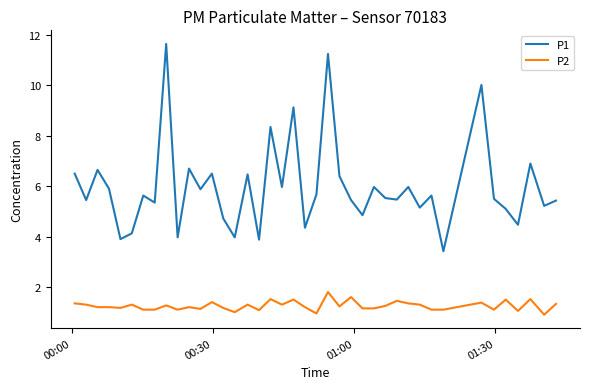

What is the minimum value for P2?

0.9